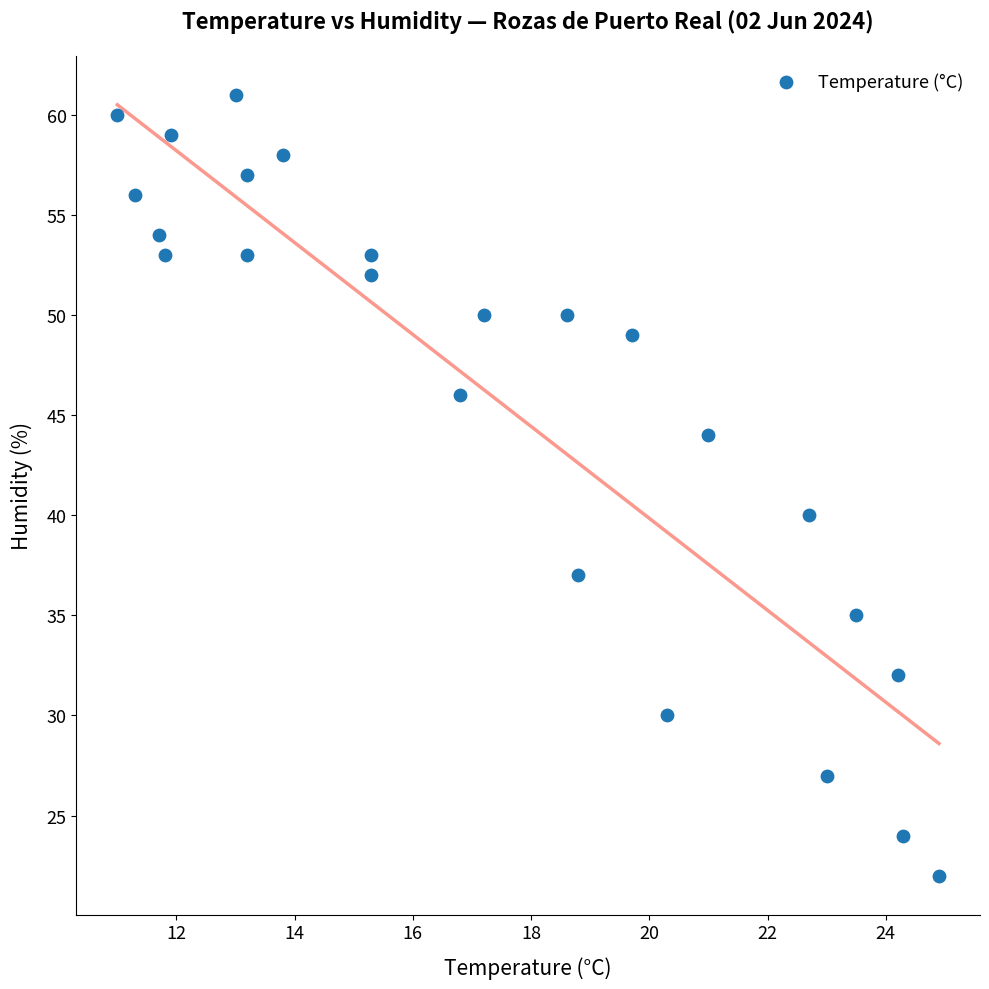

What Y value in the scatter plot is closest to 41?

40